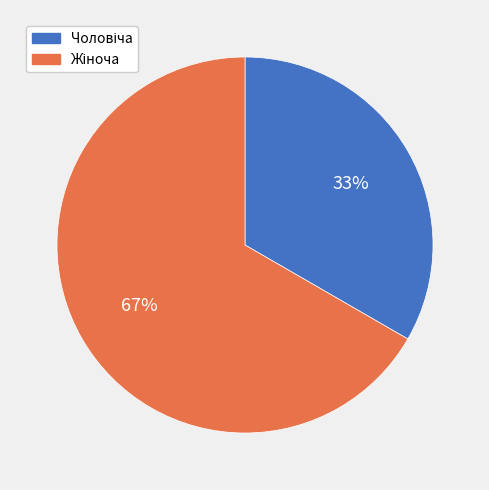

Count the number of slices in the pie.

2